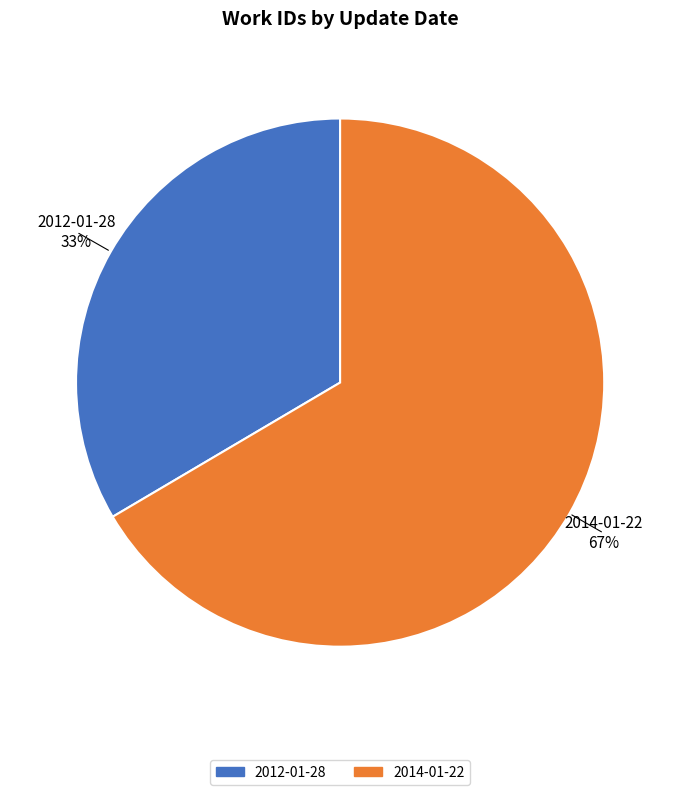

Is 2014-01-22 the majority of the pie?

Yes